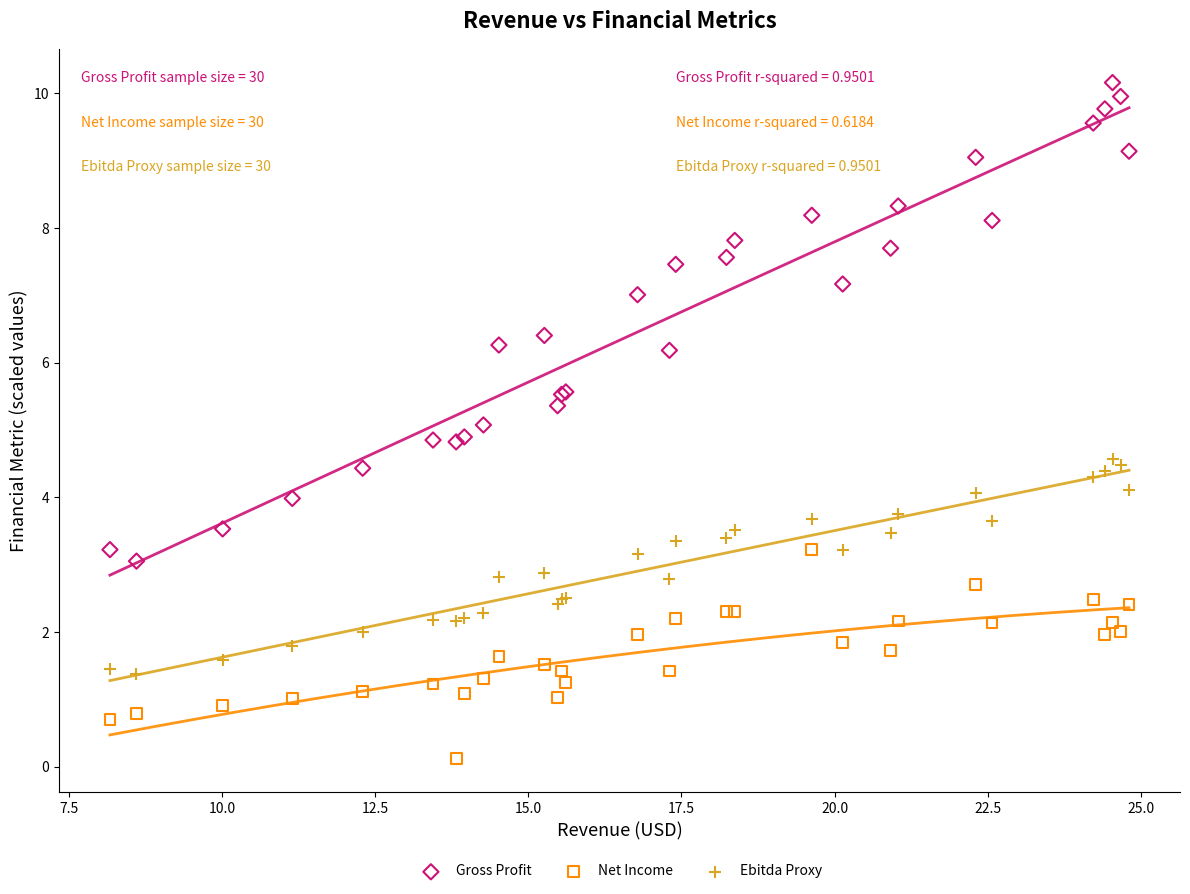

Which series has the widest spread of Y values?

Gross Profit